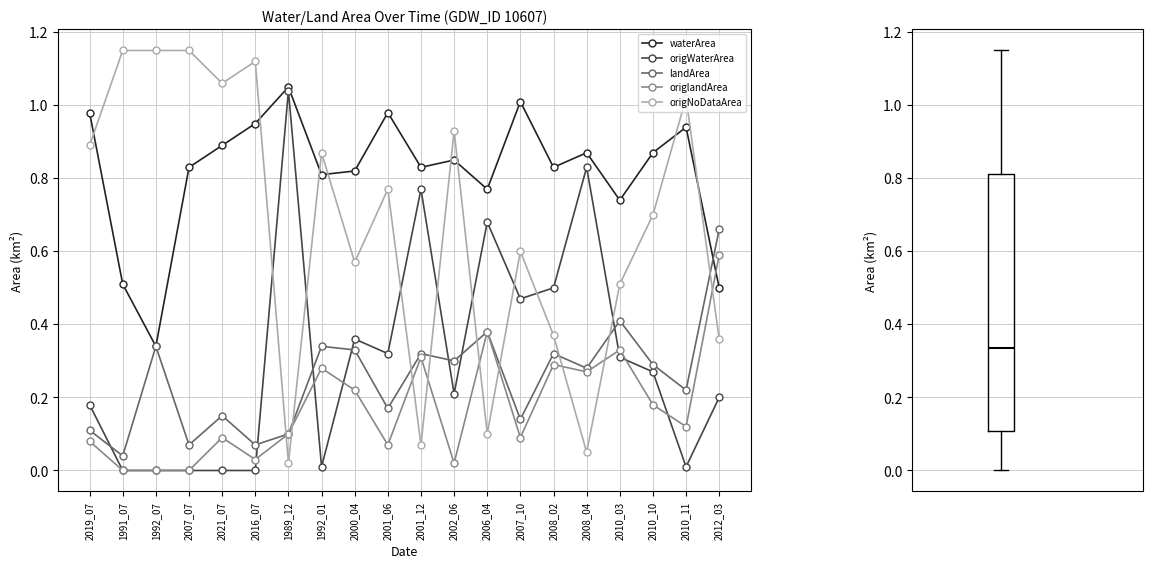

Which series has the largest range (max minus min)?

origNoDataArea